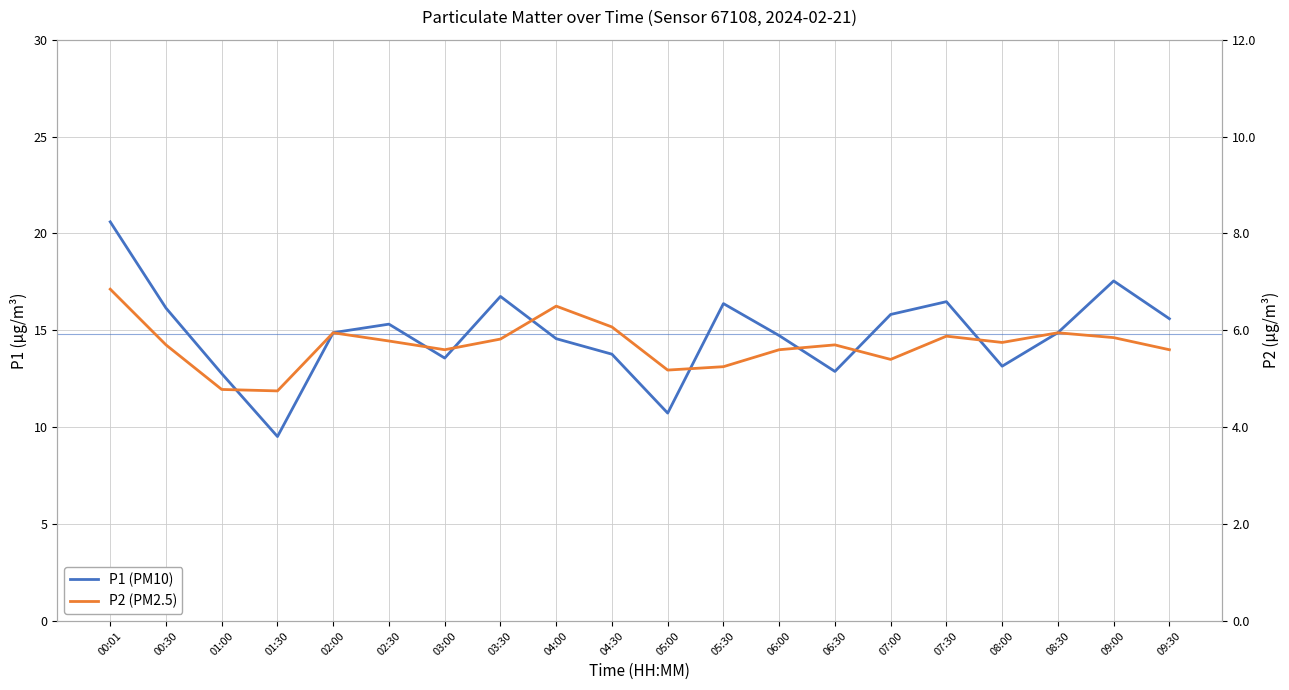

Reading right to left, extract all data points from this chart.

P1 (PM10): 15.6	17.6	14.9	13.2	16.5	15.8	12.9	14.7	16.4	10.7	13.8	14.6	16.8	13.6	15.3	14.9	9.5	12.8	16.1	20.6
P2 (PM2.5): 5.6	5.8	6.0	5.8	5.9	5.4	5.7	5.6	5.2	5.2	6.1	6.5	5.8	5.6	5.8	6.0	4.8	4.8	5.7	6.8